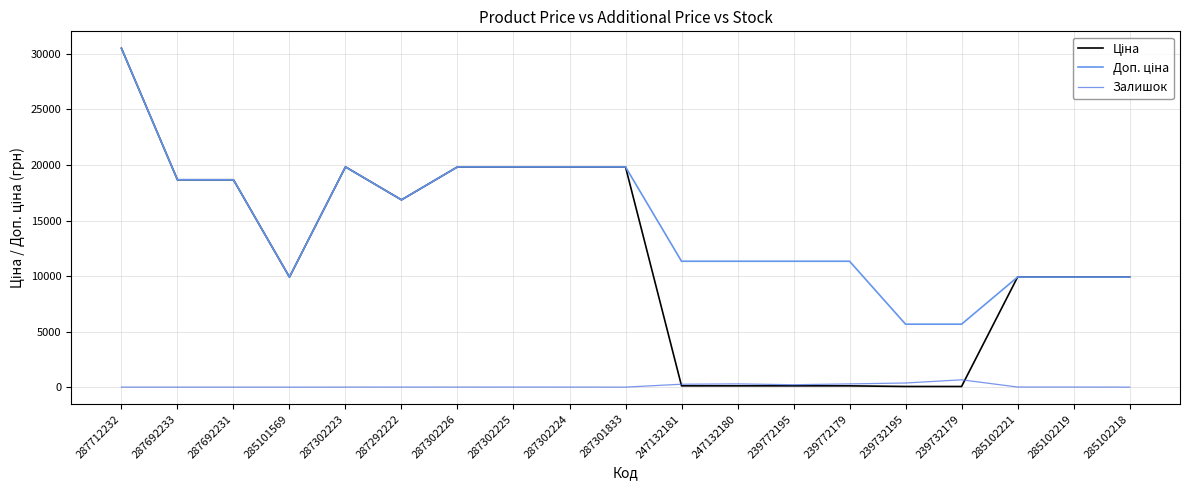

At which category is the sum across all series the highest?

287712232